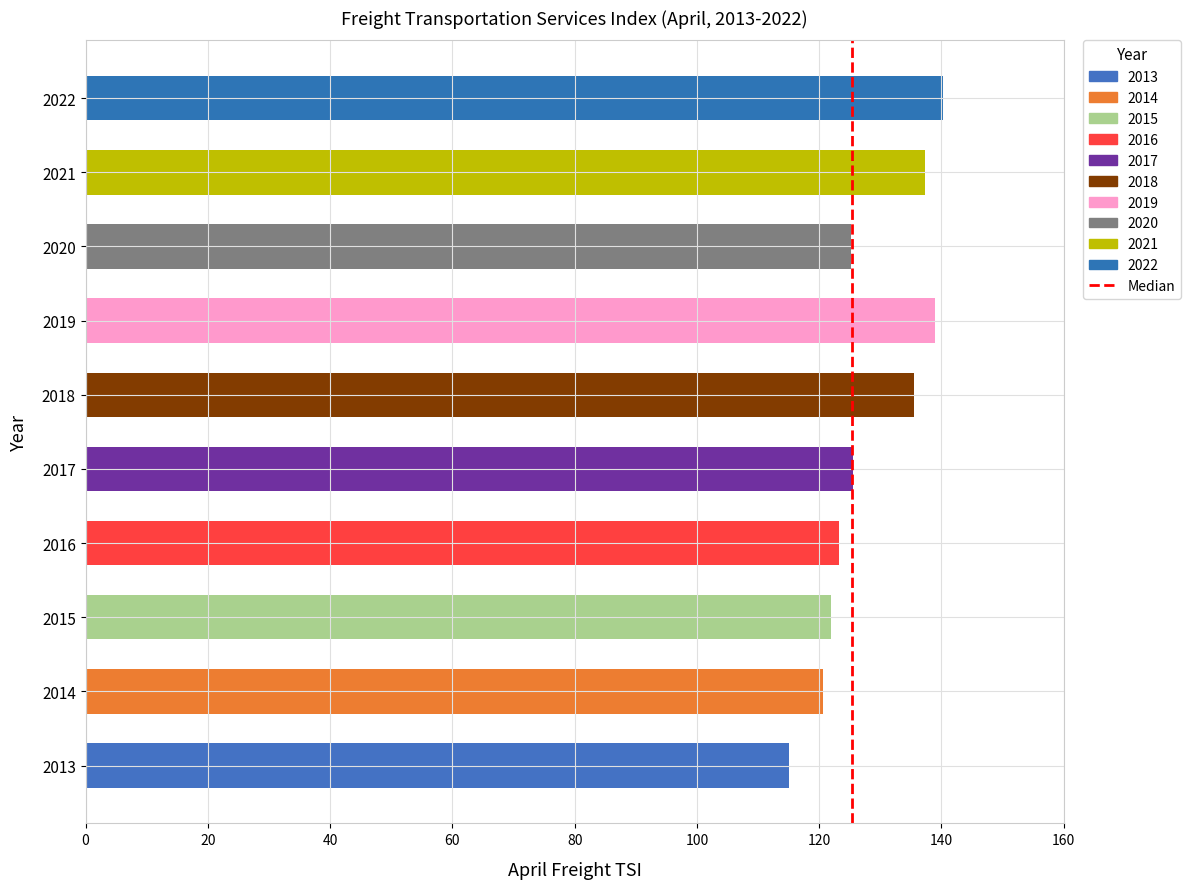

Which category has the lowest value across all series?

2013